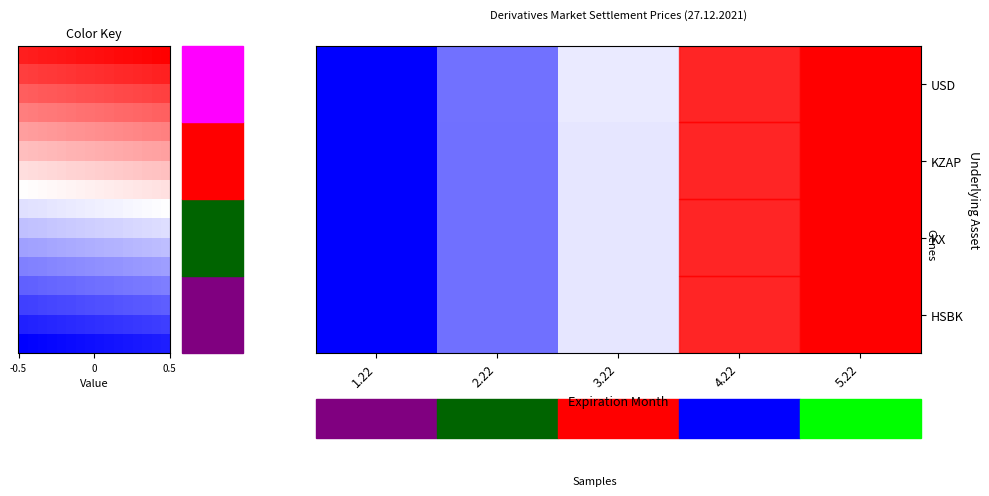

Rank the series at 2.22 from lowest to highest value.

HSBK, KZAP, KX, USD